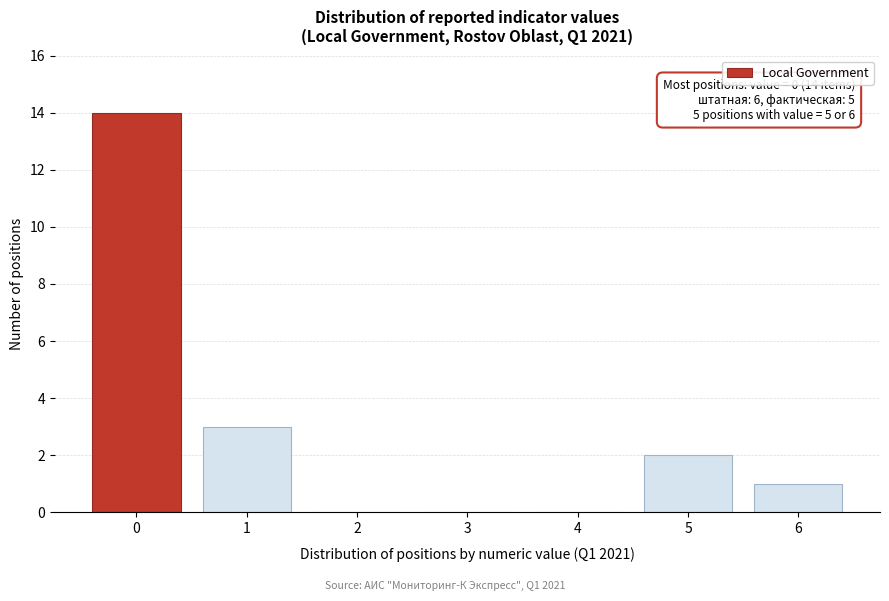

Reading left to right, extract all data points from this chart.

0=14	1=3	2=0	3=0	4=0	5=2	6=1